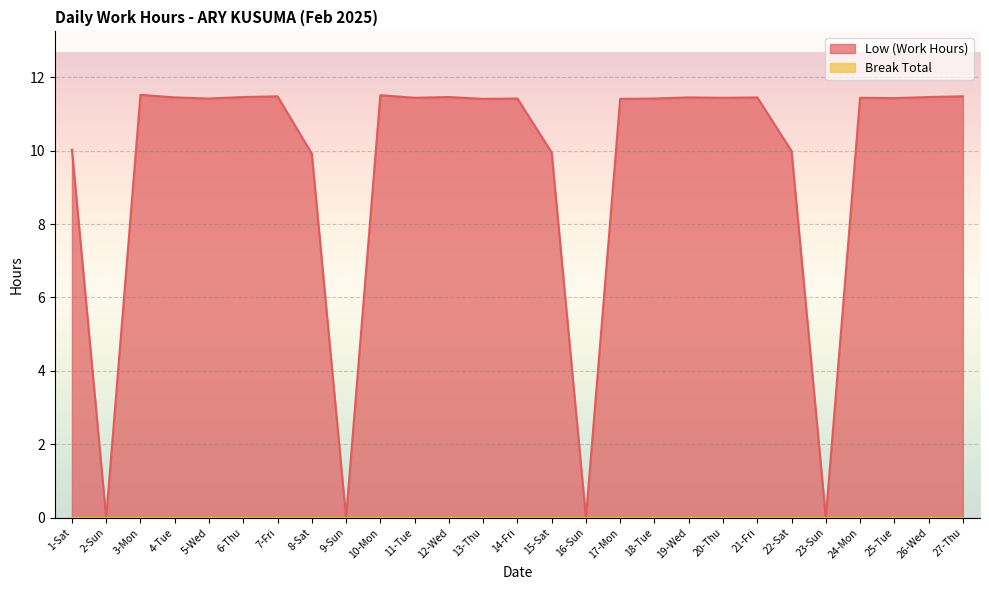

What is the value of the 19th point from the left?

11.4